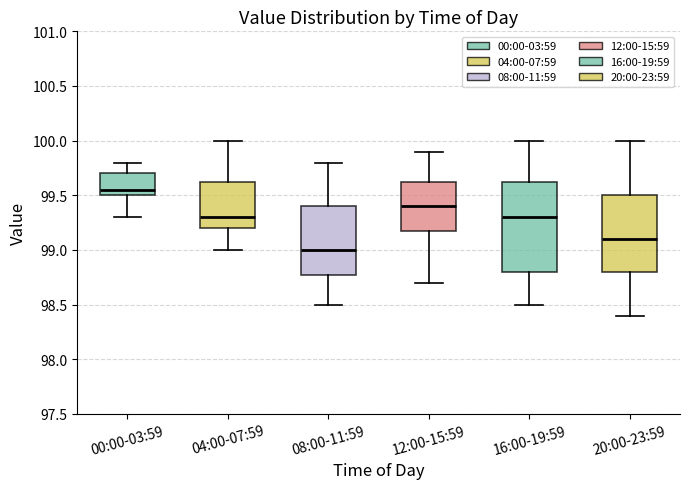

Reading left to right, read every box against the y-axis: the position of its median line, the range the box covers, and the ends of its whiskers. The values are not printed on the chart, so give them approximately, as read against the axis.

00:00-03:59: median 99.55, box 99.50 to 99.70, whiskers 99.30 to 99.80
04:00-07:59: median 99.30, box 99.20 to 99.65, whiskers 99.00 to 100.00
08:00-11:59: median 99.00, box 98.80 to 99.40, whiskers 98.50 to 99.80
12:00-15:59: median 99.40, box 99.20 to 99.65, whiskers 98.70 to 99.90
16:00-19:59: median 99.30, box 98.80 to 99.65, whiskers 98.50 to 100.00
20:00-23:59: median 99.10, box 98.80 to 99.50, whiskers 98.40 to 100.00